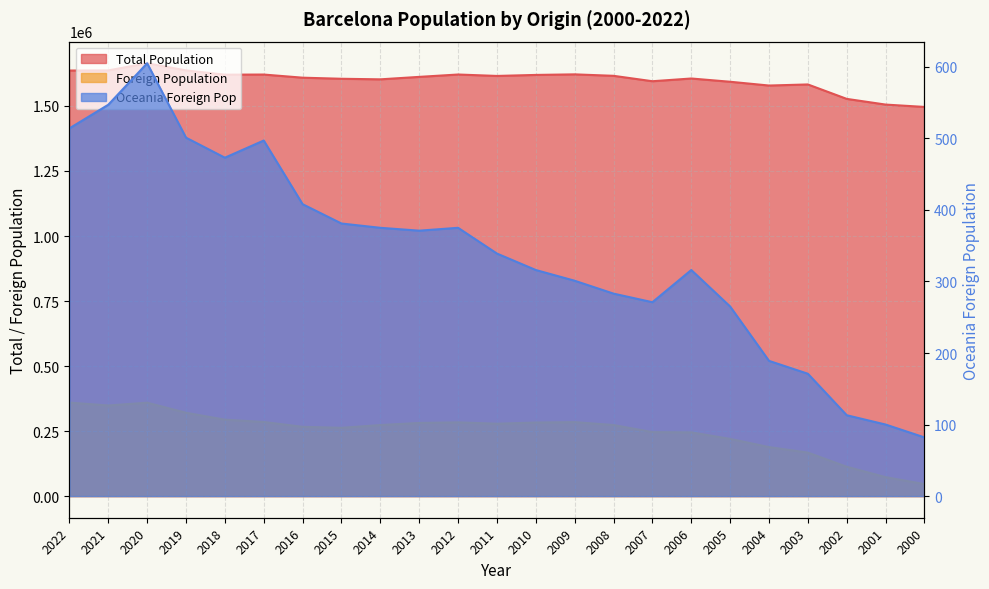

Does the chart have visible grid lines?

Yes